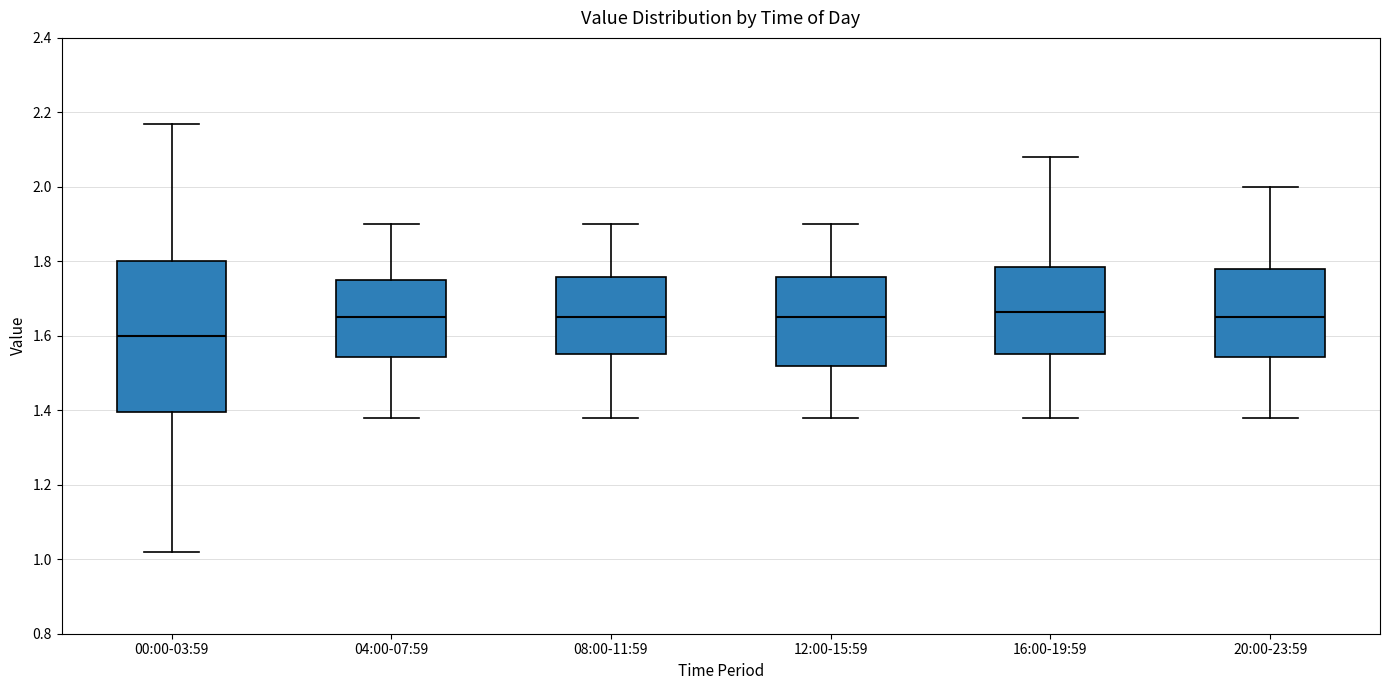

Which box is the tallest, from its lower edge to its upper edge?

00:00-03:59